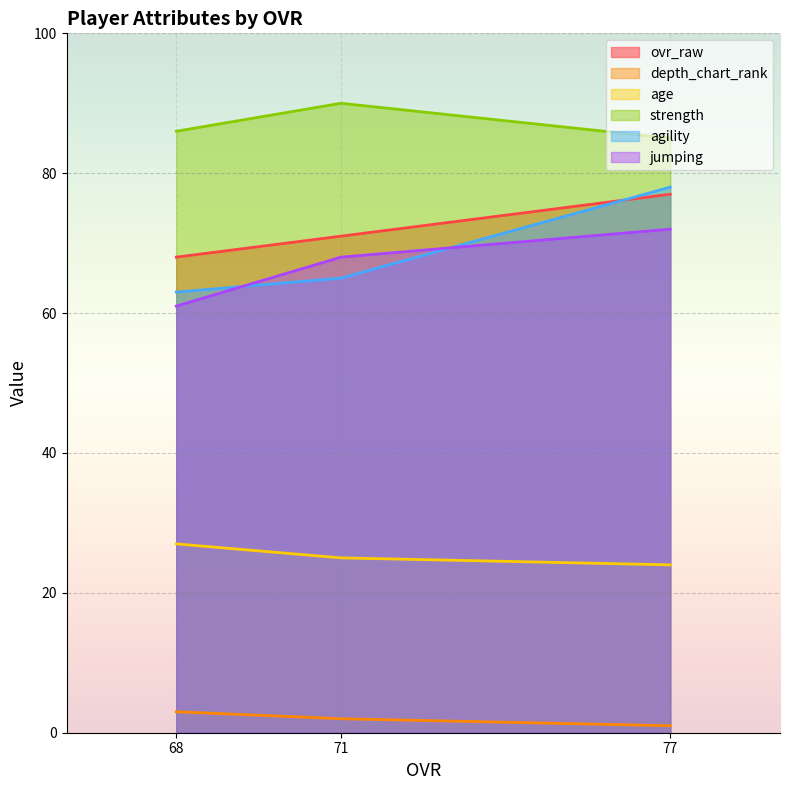

What is the greatest value displayed?

90